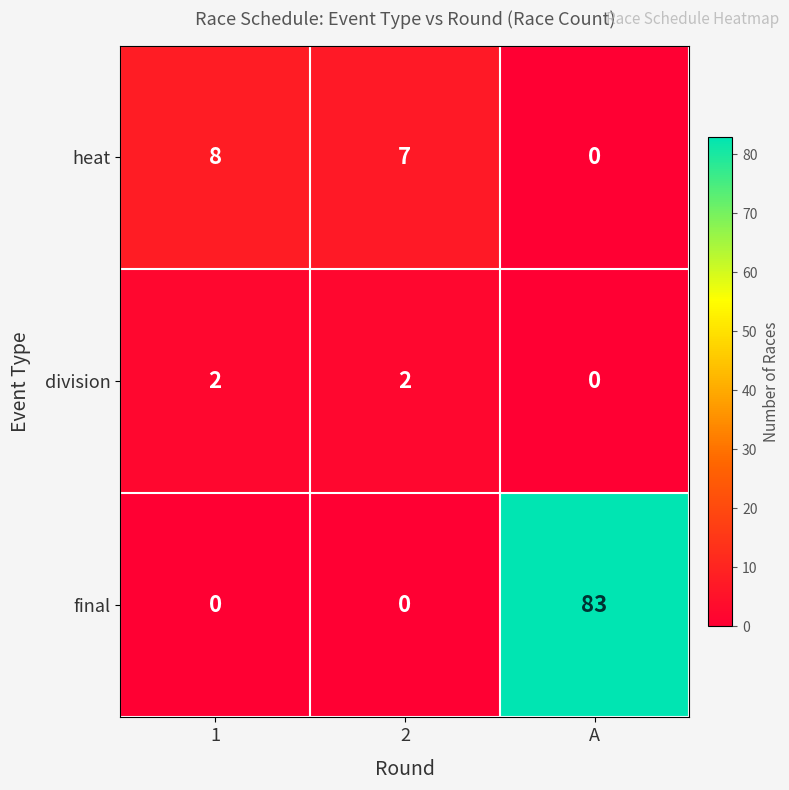

How many values in the heat series are below 7?

1